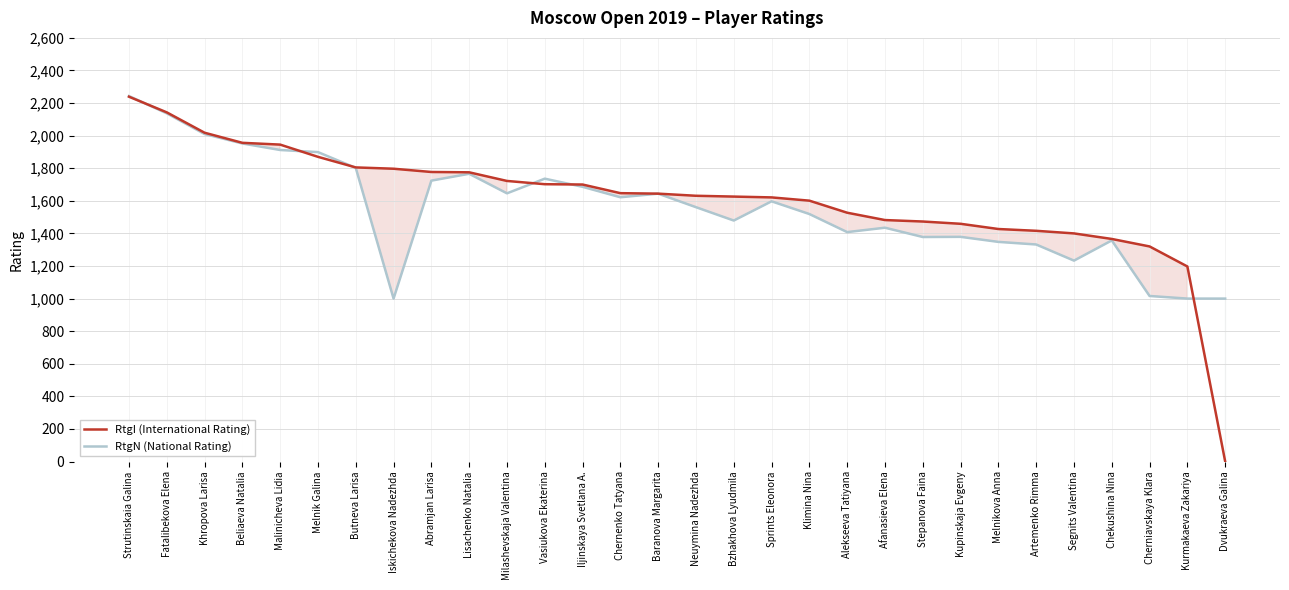

Where does the RtgN (National Rating) series first go above 1597?

Strutinskaia Galina